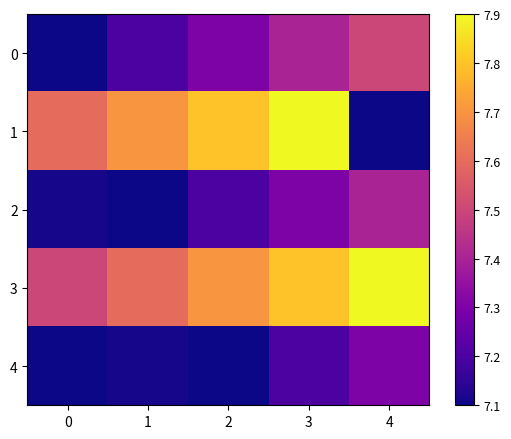

Reading left to right, list all the values displayed in this chart.

0: 0=7.1	1=7.2	2=7.3	3=7.4	4=7.5
1: 0=7.6	1=7.7	2=7.8	3=7.9	4=7.1
2: 0=7.1	1=7.1	2=7.2	3=7.3	4=7.4
3: 0=7.5	1=7.6	2=7.7	3=7.8	4=7.9
4: 0=7.1	1=7.1	2=7.1	3=7.2	4=7.3